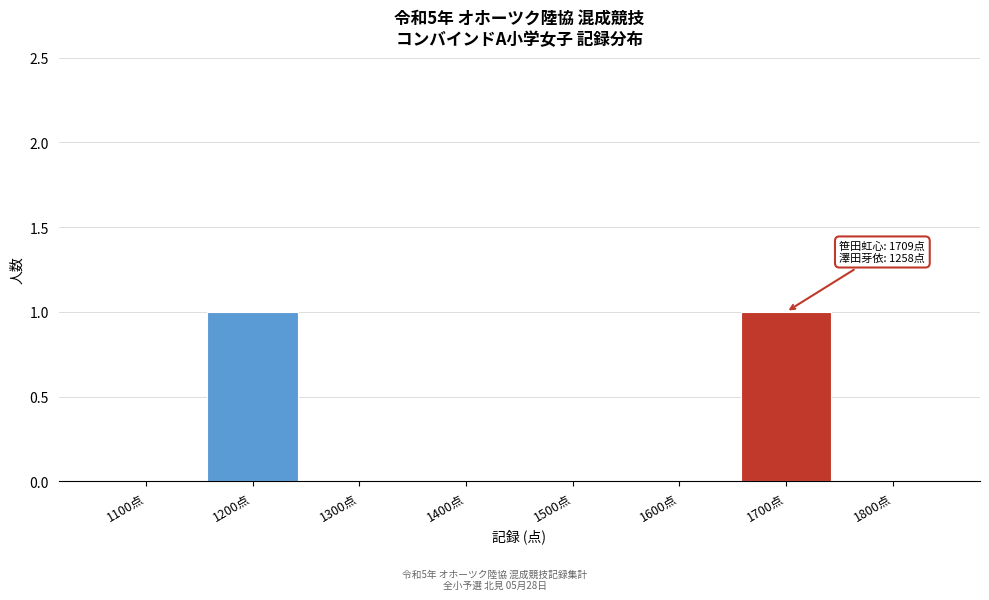

Reading left to right, transcribe all the data shown in this chart.

1100点=0	1200点=1	1300点=0	1400点=0	1500点=0	1600点=0	1700点=1	1800点=0